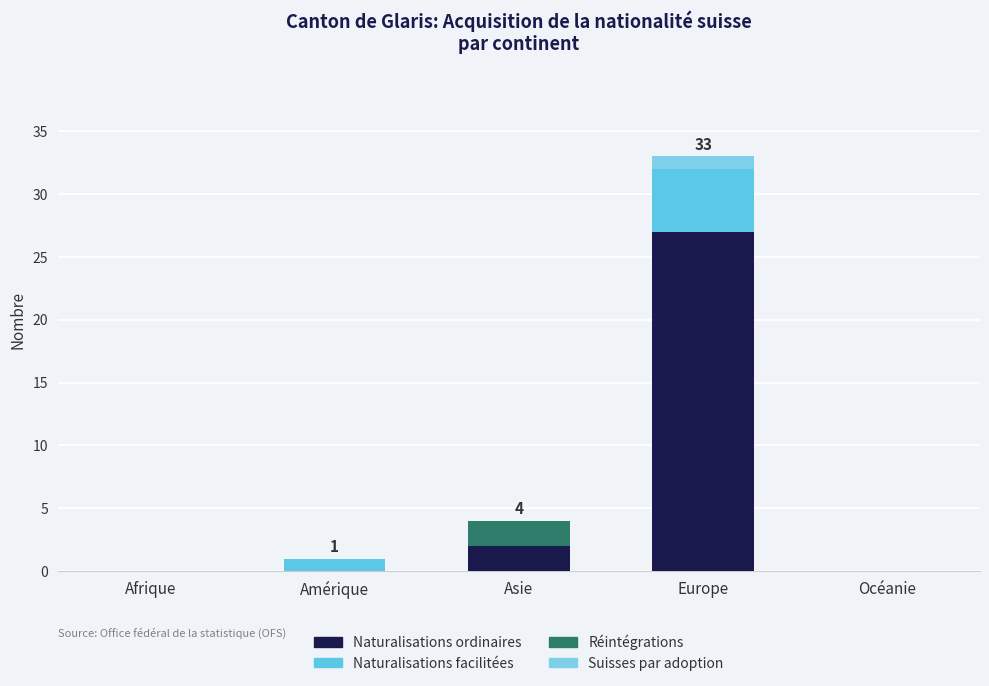

The value of Naturalisations ordinaires at Afrique is 0. True or false?

True